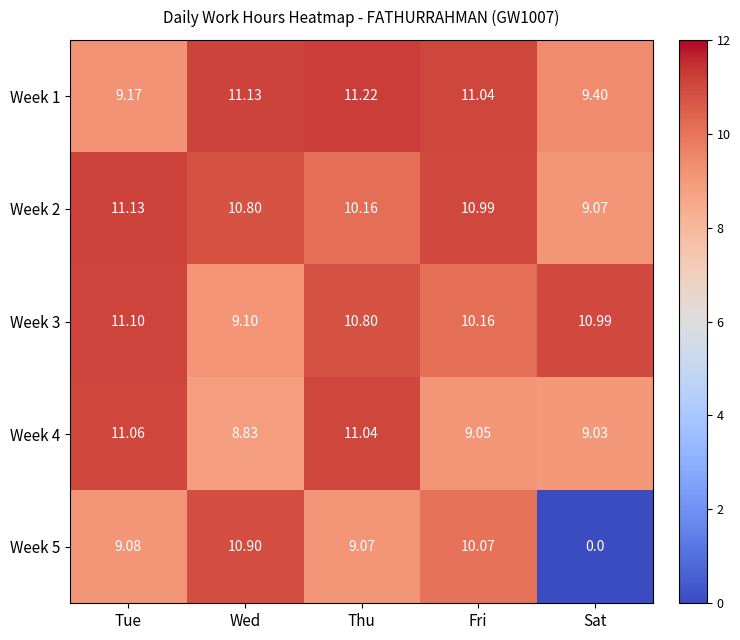

At which label is Week 3 closest to 10?

Fri